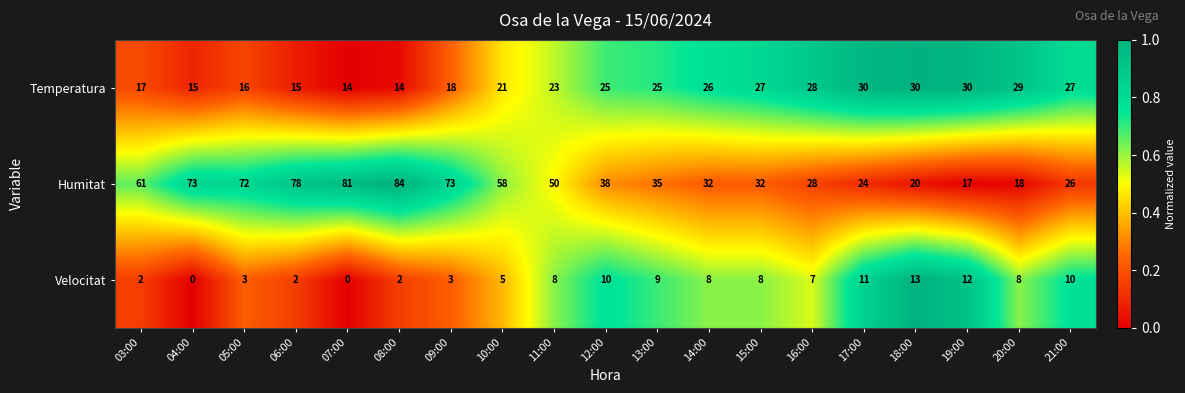

At which label is Humitat closest to 50?

11:00